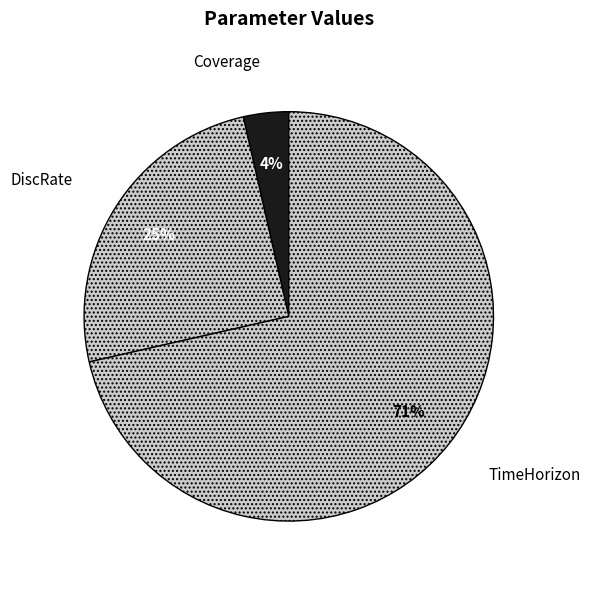

How many segments does this pie chart have?

3